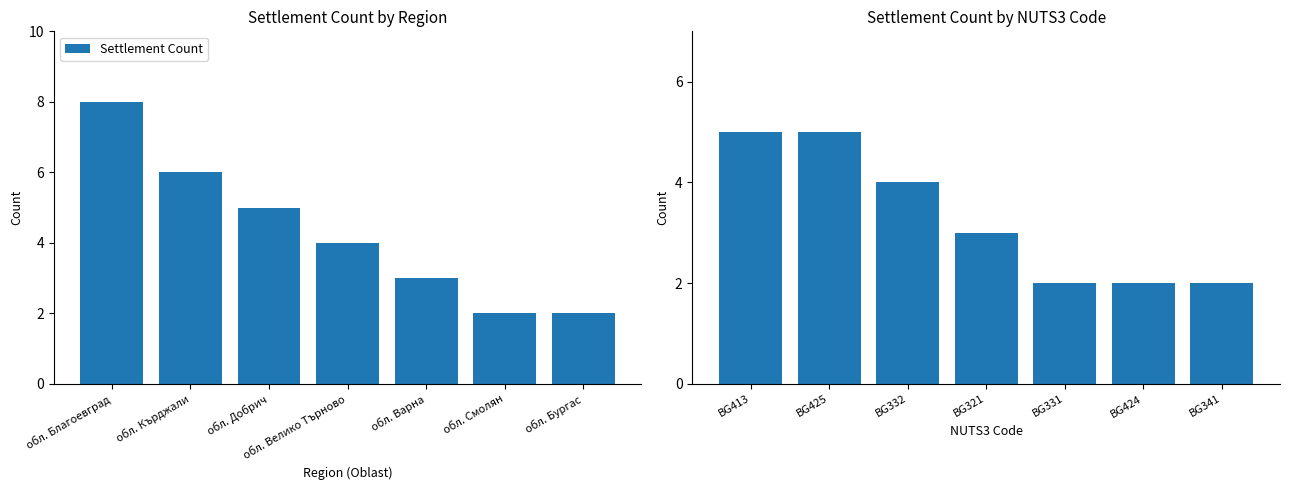

Are the bars horizontal?

No